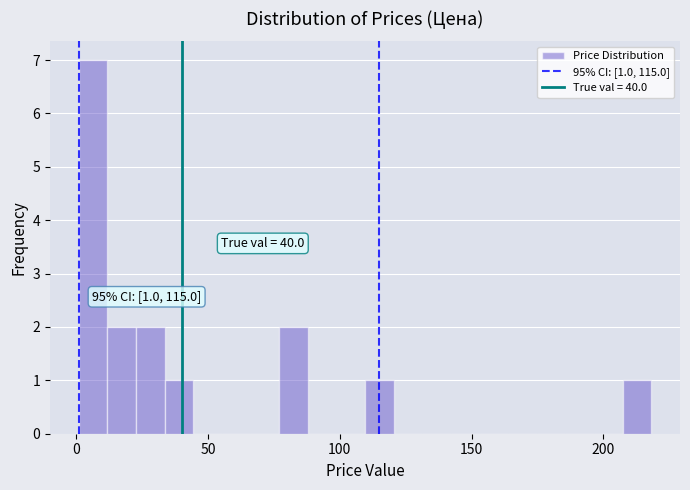

Read against the x-axis, roughly where is the centre of the tallest bar?

5